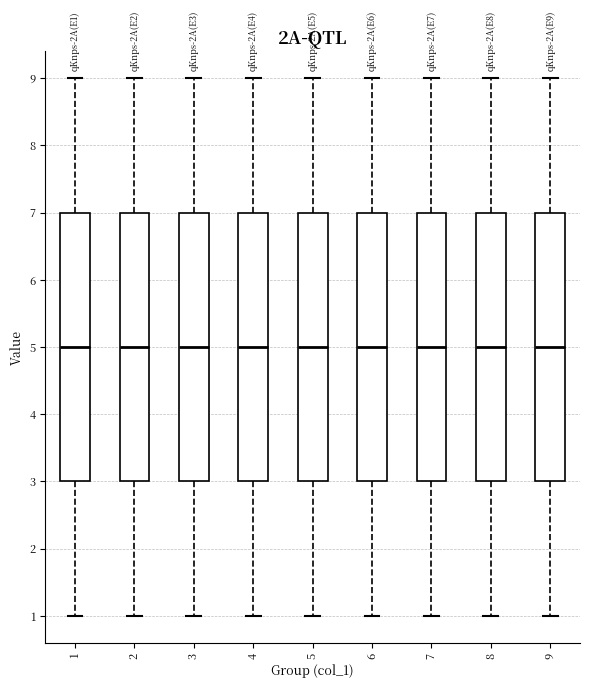

Reading left to right, read every box against the y-axis: the position of its median line, the range the box covers, and the ends of its whiskers. The values are not printed on the chart, so give them approximately, as read against the axis.

1: median 5, box 3 to 7, whiskers 1 to 9
2: median 5, box 3 to 7, whiskers 1 to 9
3: median 5, box 3 to 7, whiskers 1 to 9
4: median 5, box 3 to 7, whiskers 1 to 9
5: median 5, box 3 to 7, whiskers 1 to 9
6: median 5, box 3 to 7, whiskers 1 to 9
7: median 5, box 3 to 7, whiskers 1 to 9
8: median 5, box 3 to 7, whiskers 1 to 9
9: median 5, box 3 to 7, whiskers 1 to 9